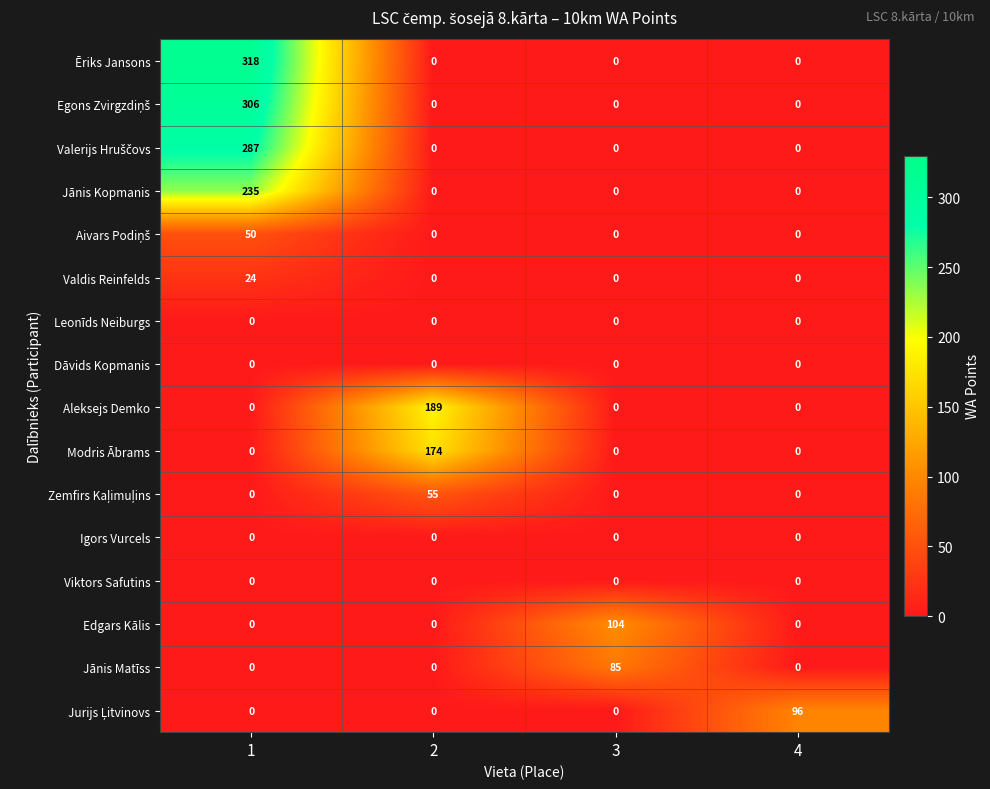

What is the greatest value displayed?

318